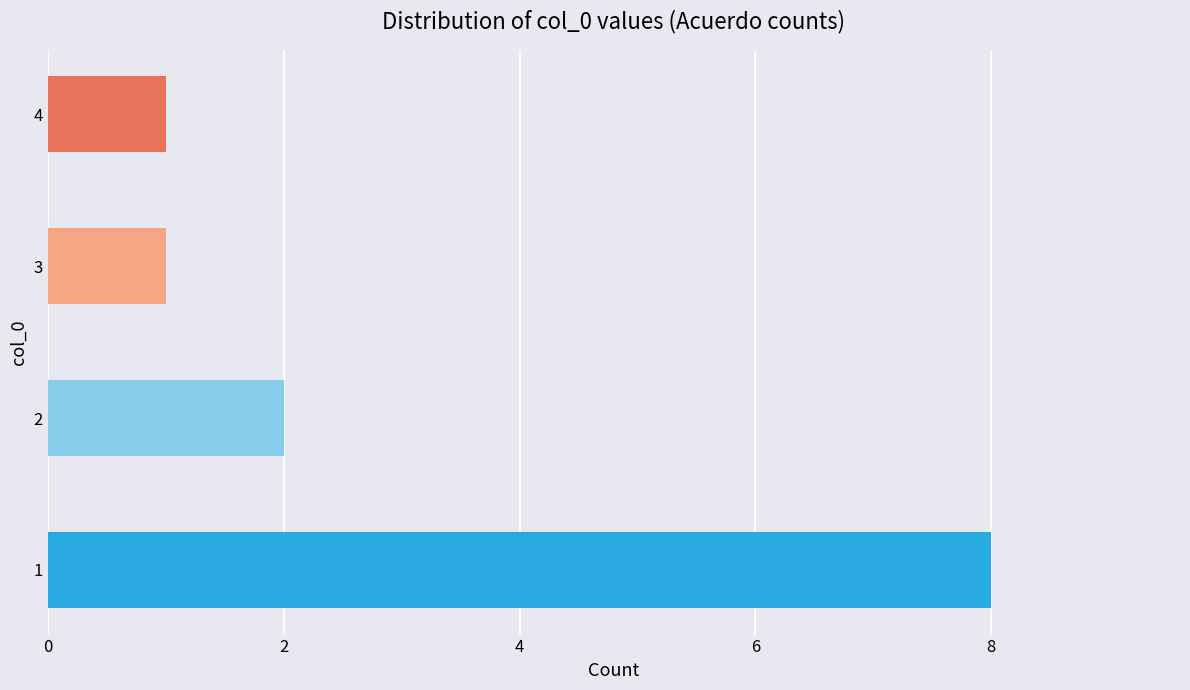

What is the sum of all values?

12